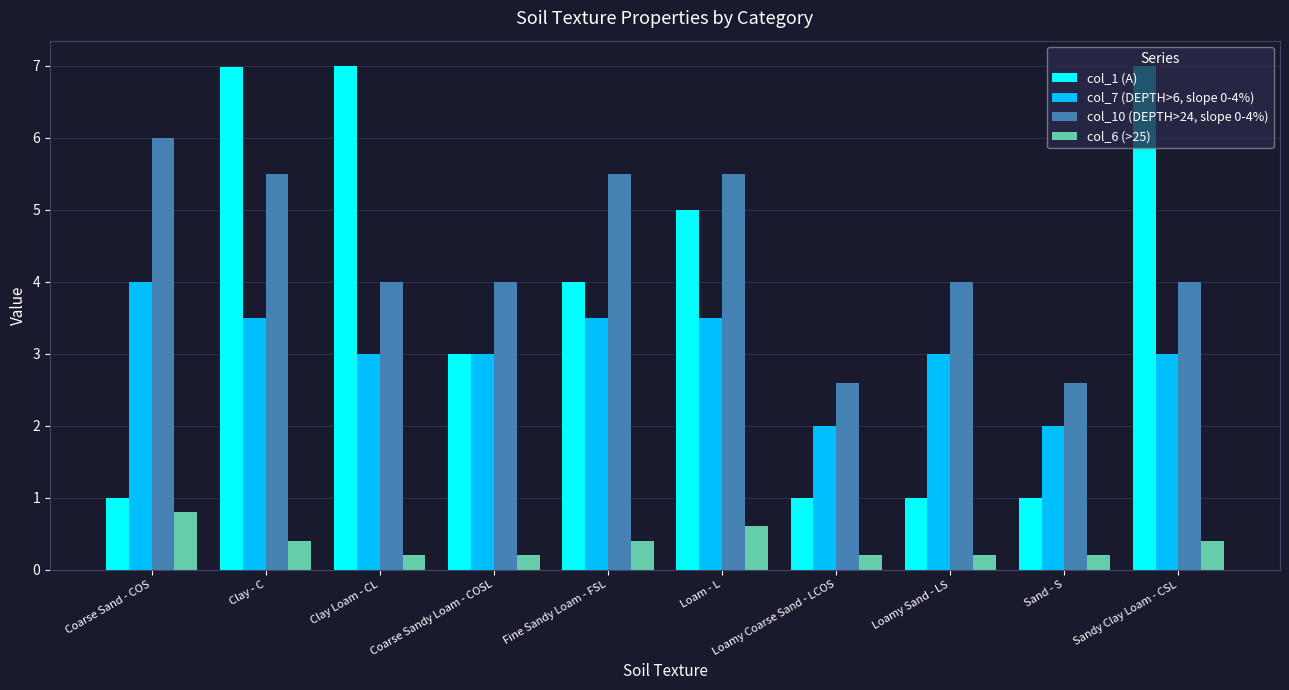

What is the maximum value for col_7 (DEPTH>6, slope 0-4%)?

4.0